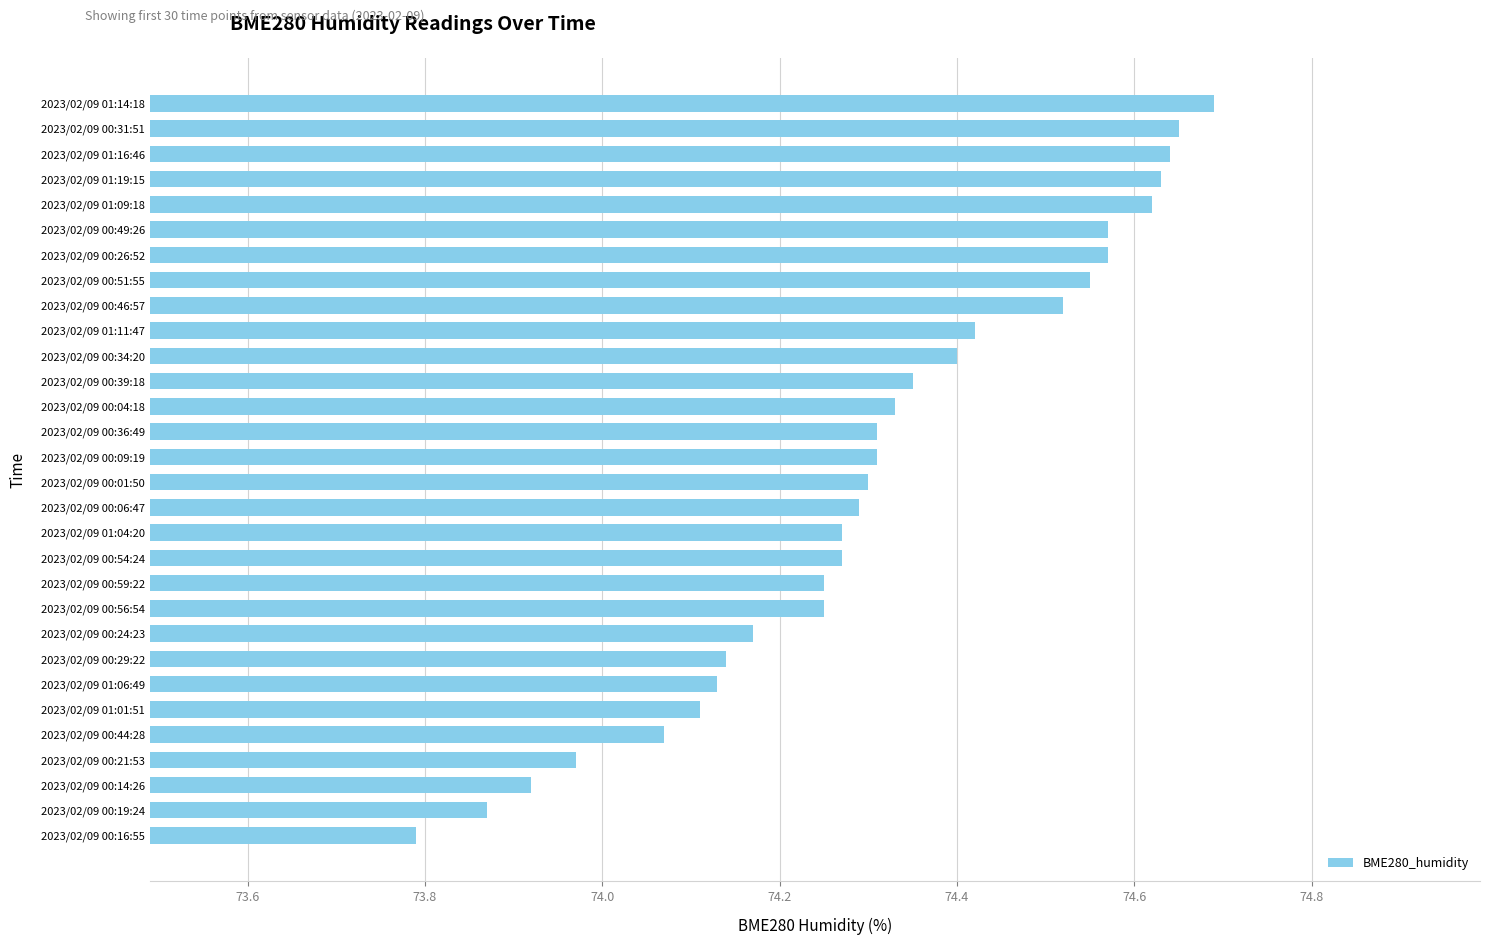

True or false: the data shows 100.8 at 2023/02/09 00:49:26.

False